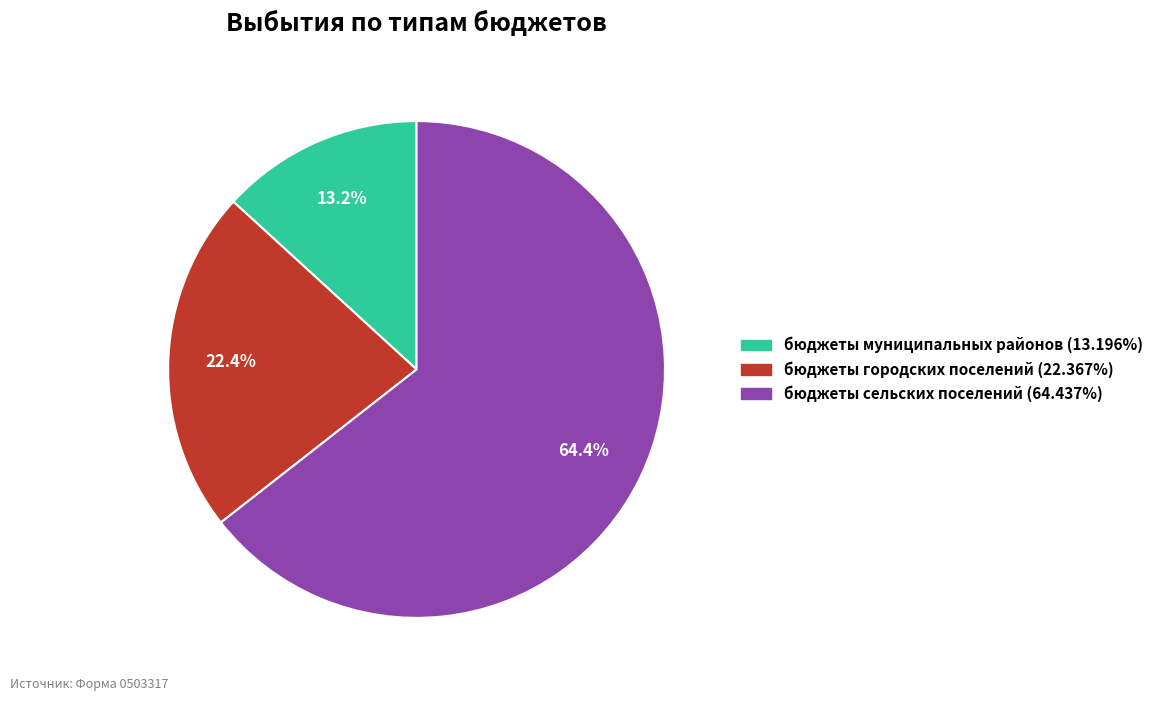

What percentage do бюджеты муниципальных районов and бюджеты сельских поселений together represent?

77.6%